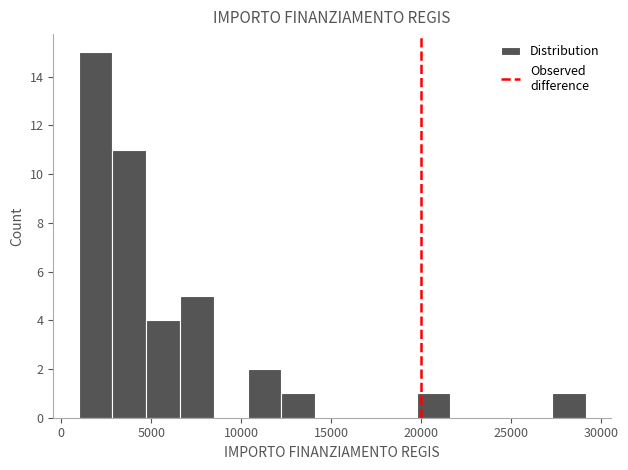

Around what value on the x-axis is the tallest bar? Give the approximate position of its centre, as read against the axis.

2000